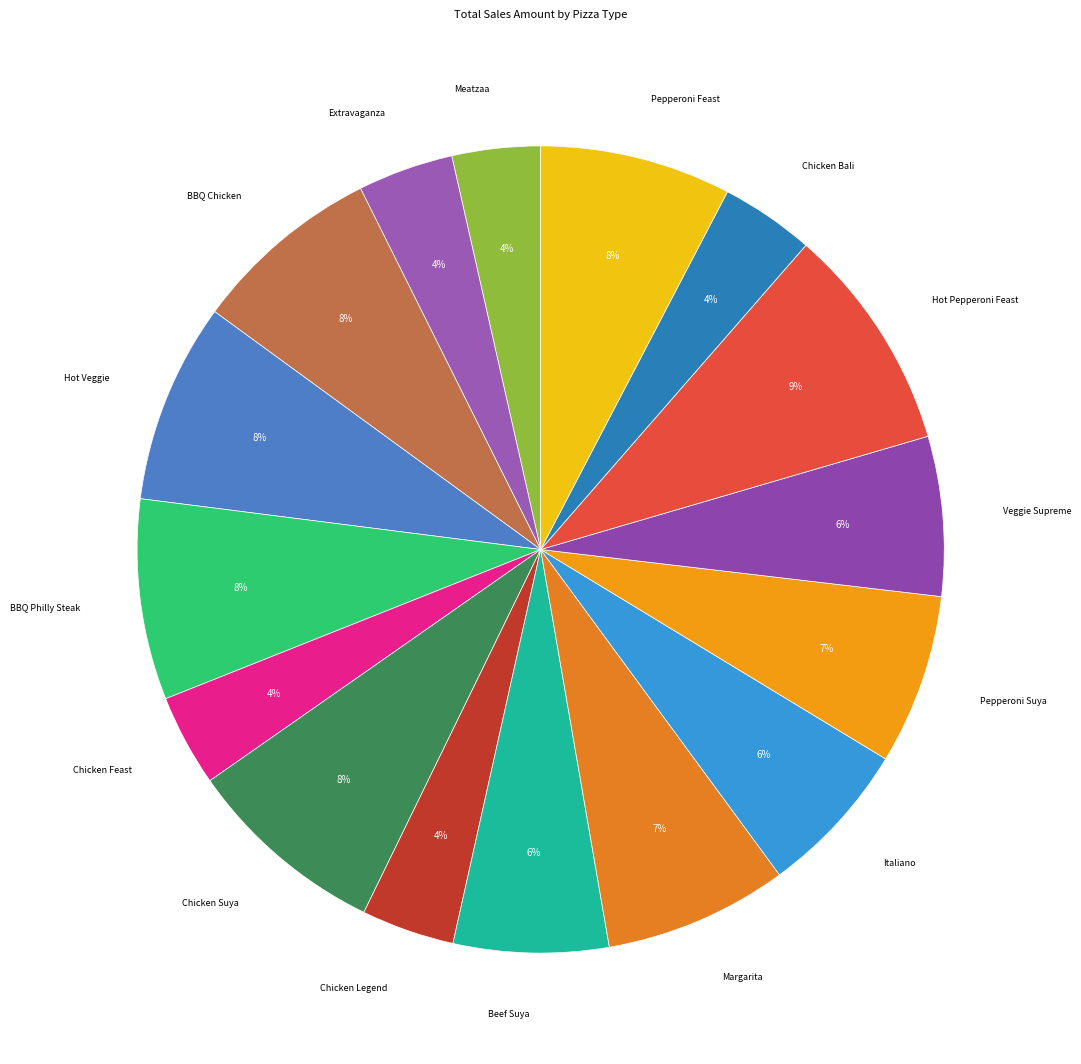

True or false: BBQ Chicken accounts for 8% of the total.

True